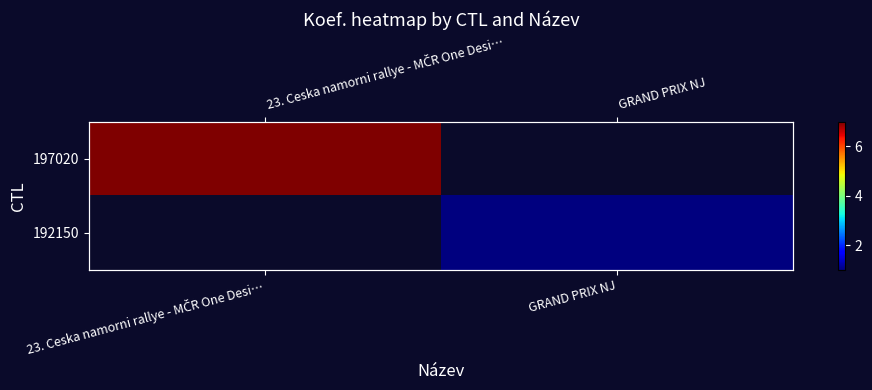

At which label does 197020 reach its peak?

23. Ceska namorni rallye - MČR One Desi…